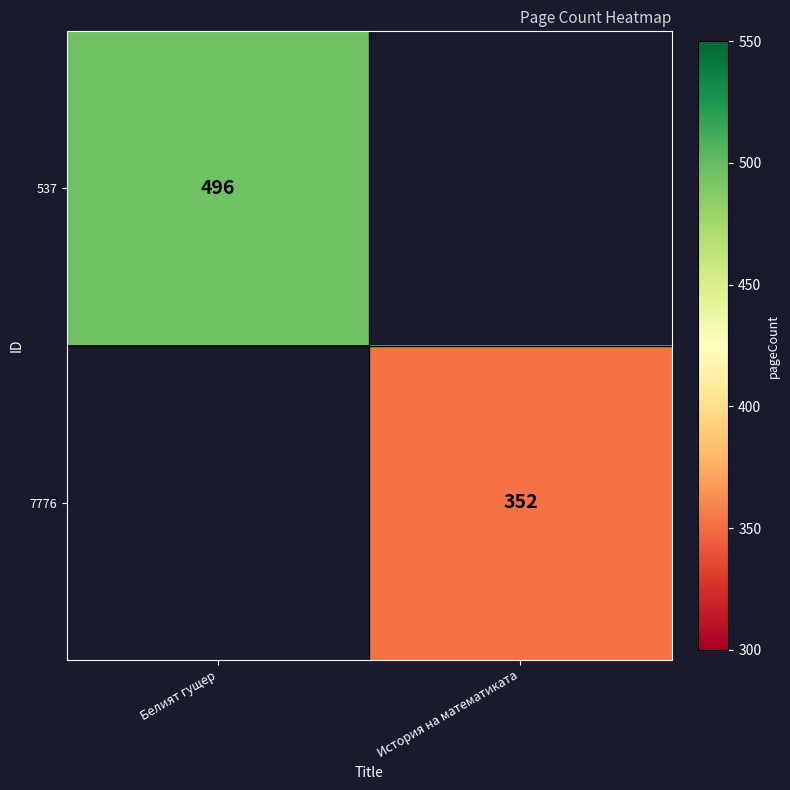

The 7776 series shows 352 at История на математиката. True or false?

True